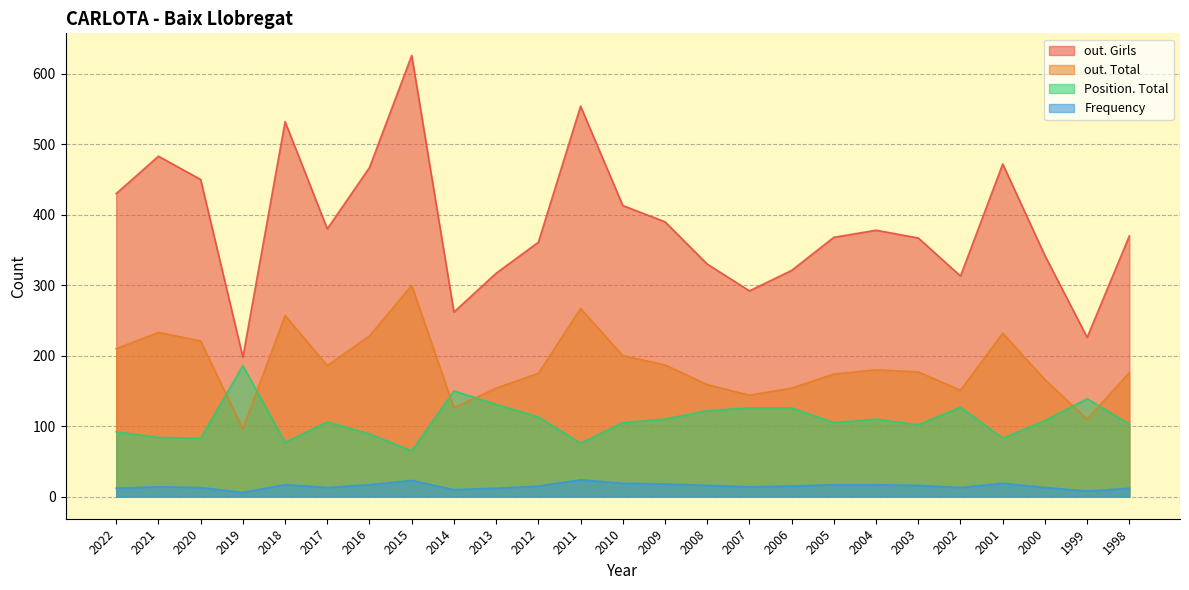

What is the minimum value for out. Girls?

198